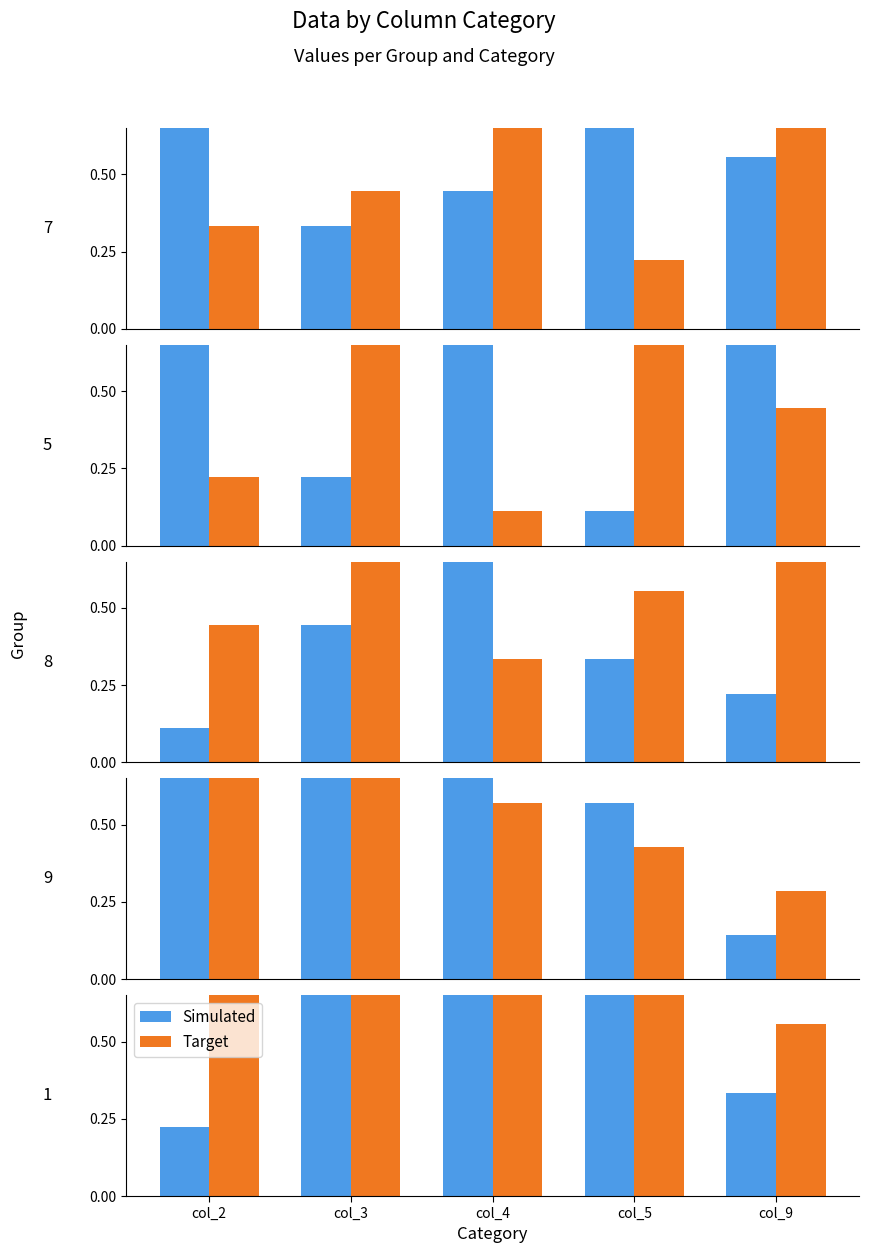

What is the sum of the Simulated values at col_5 and col_4?

1.7